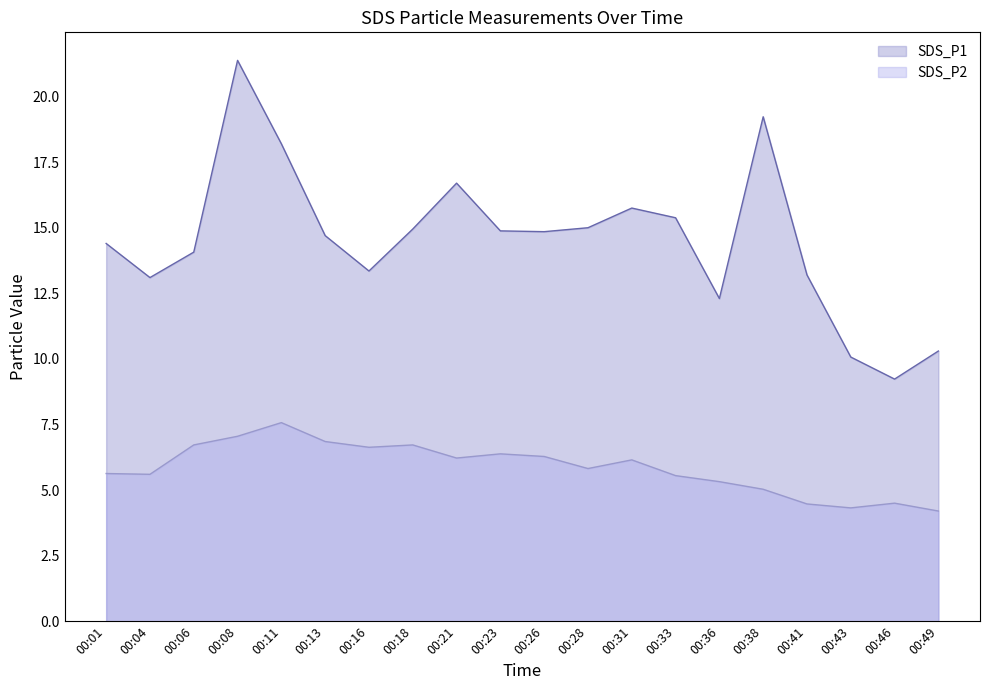

What is the average value of the SDS_P2 series?

5.9